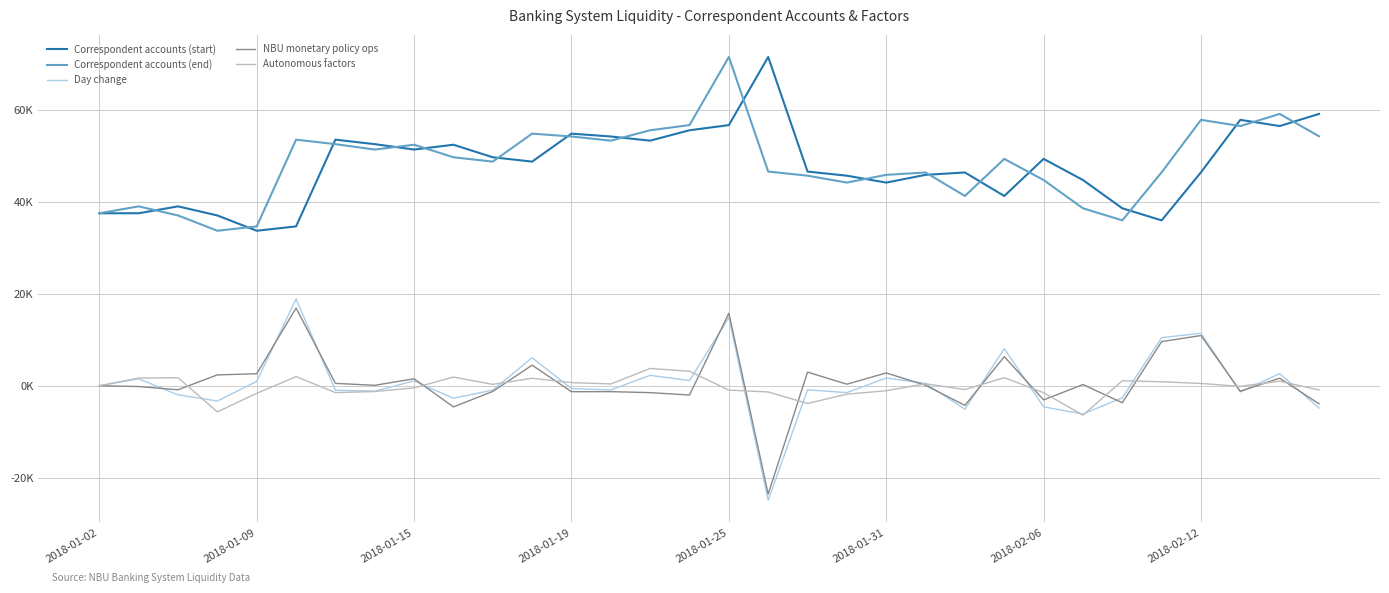

Does the chart display data point markers on the line(s)?

No